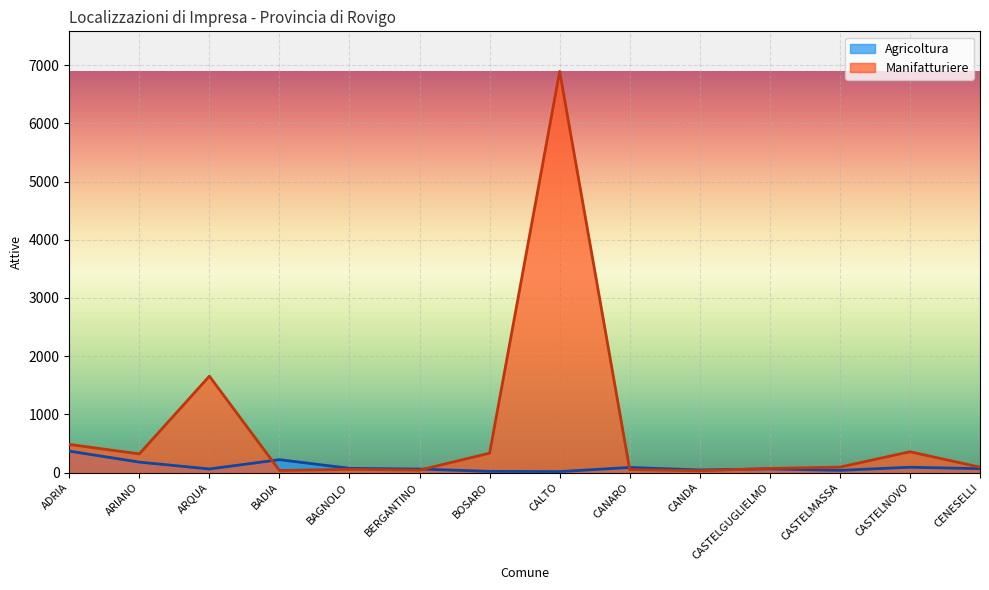

List the series in order of their peak value, lowest first.

Agricoltura, Manifatturiere